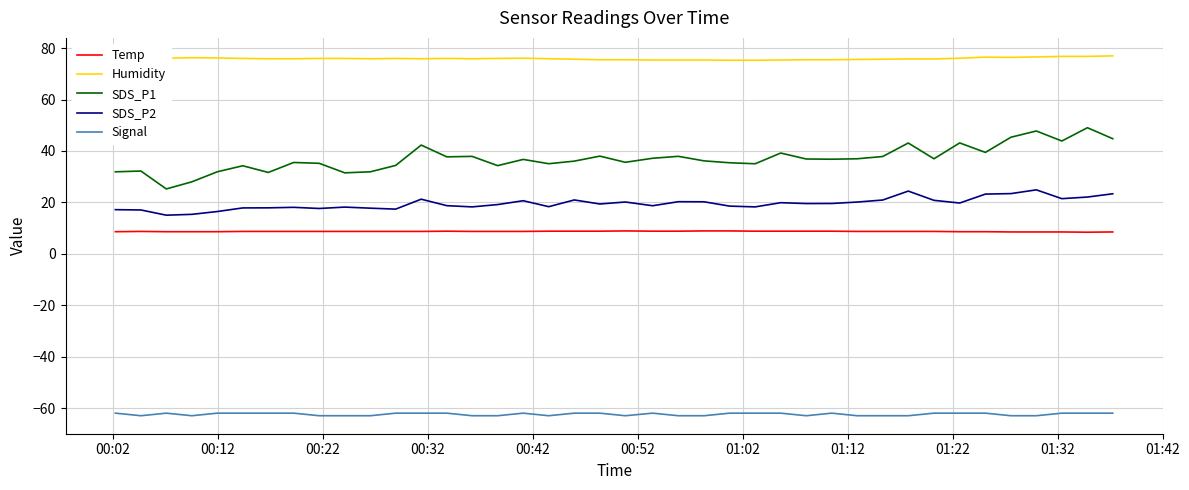

Which series has the largest total across all categories?

Humidity